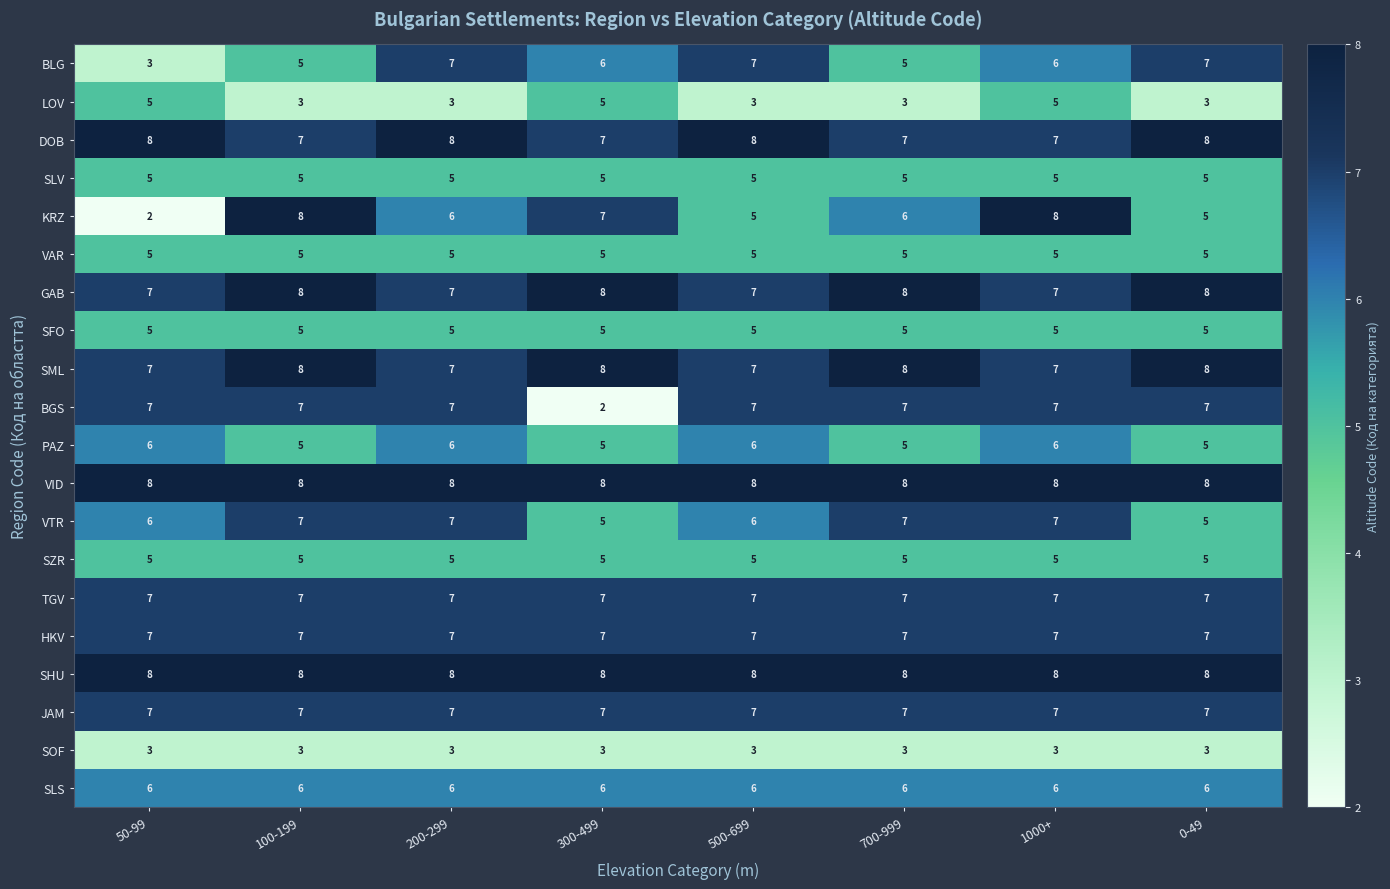

What is the minimum value shown in the chart?

2